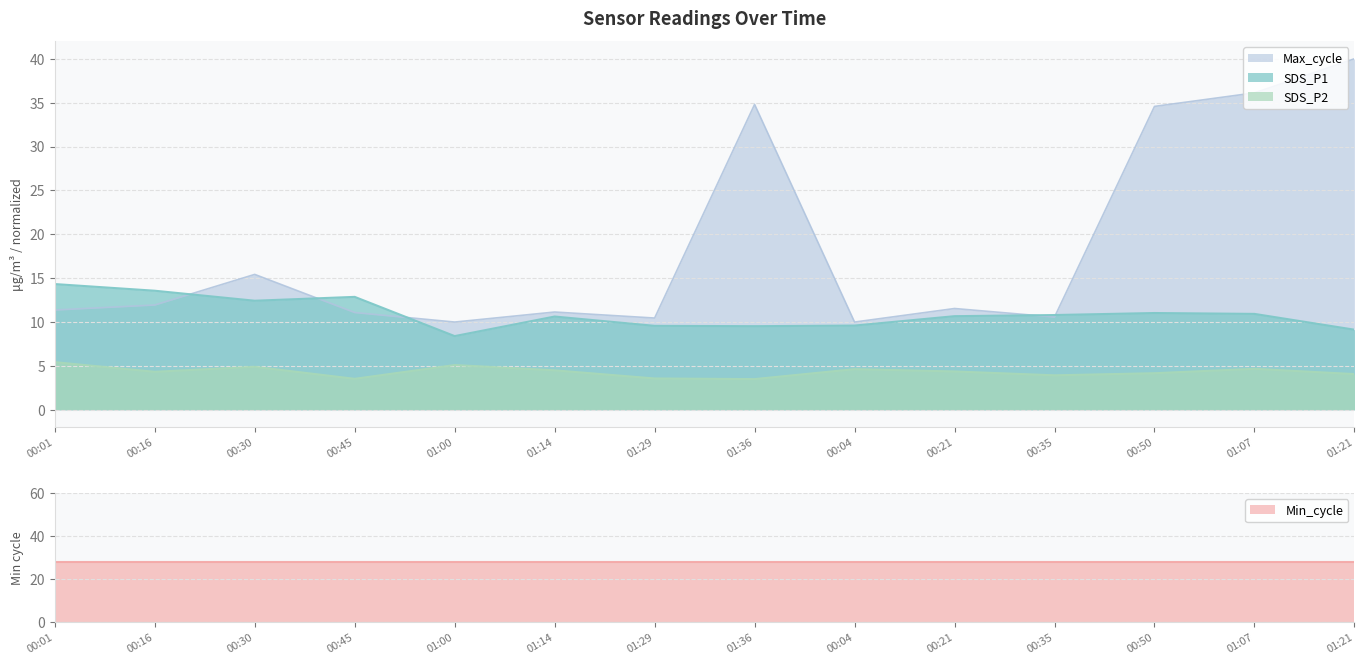

Where does the SDS_P2 series first go above 4?

00:01